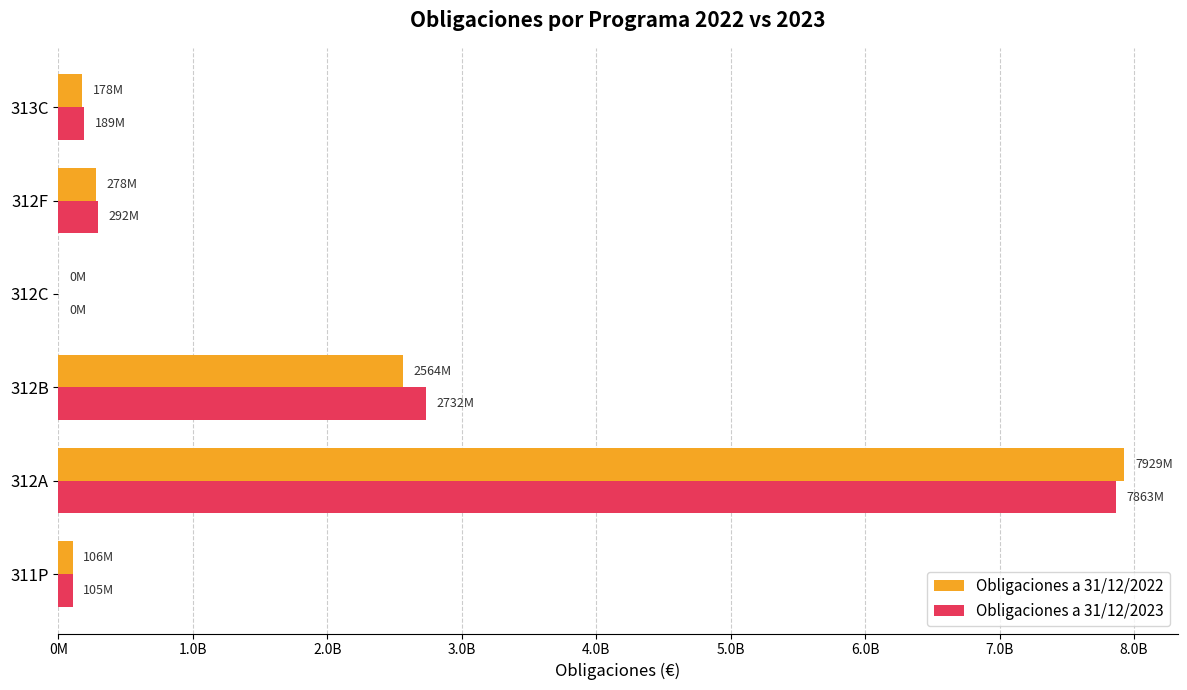

What are all the series names shown in the legend?

Obligaciones a 31/12/2022, Obligaciones a 31/12/2023